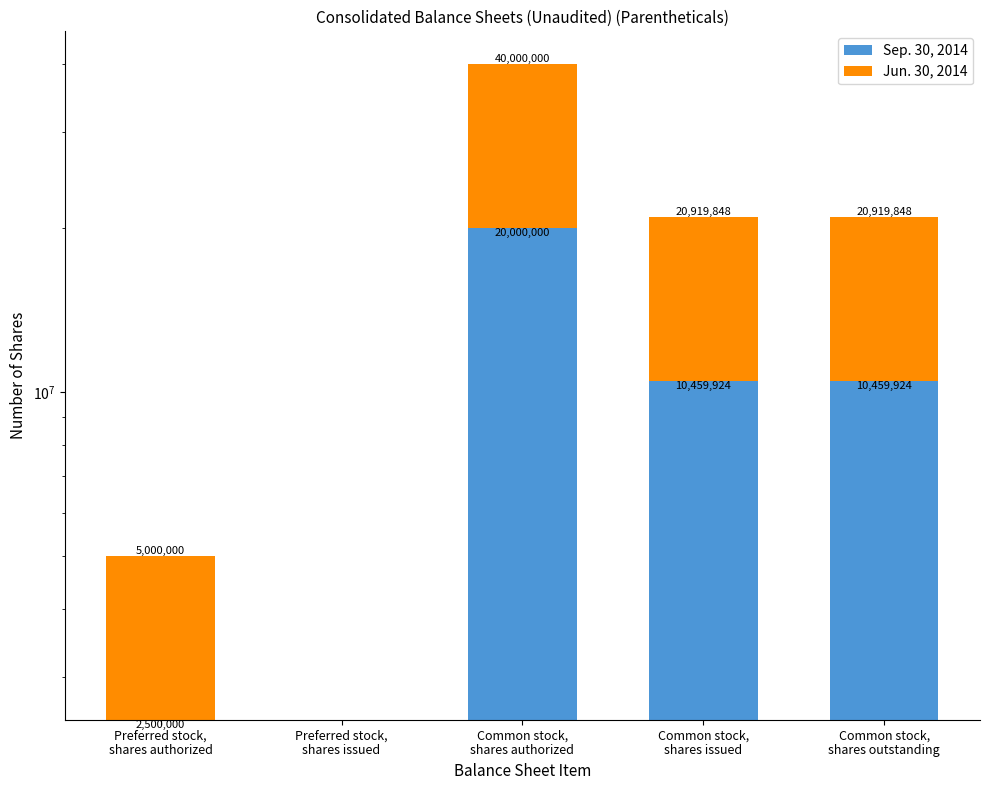

Which has a higher value, Common stock,
shares authorized or Common stock,
shares issued?

Common stock,
shares authorized